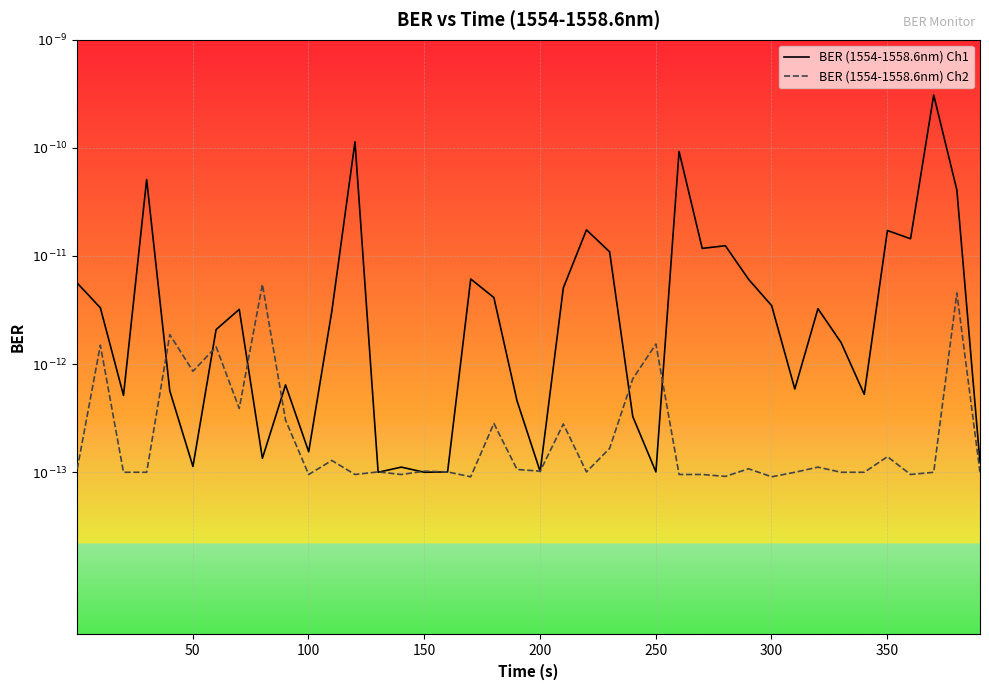

Is this an area chart (filled region under the line)?

No